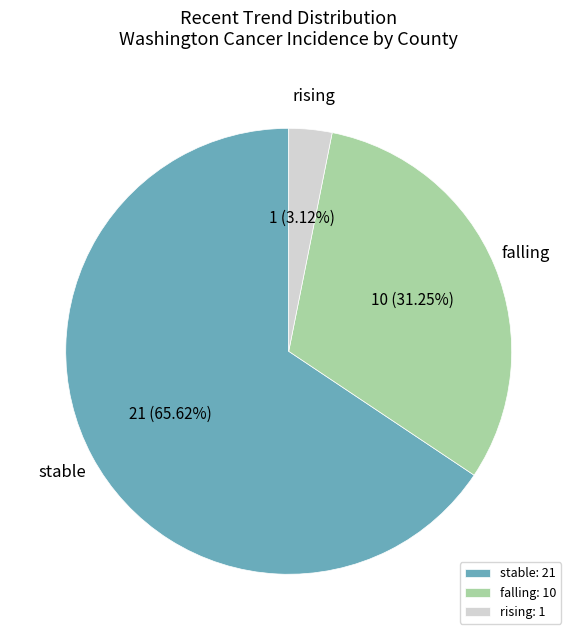

What portion of the pie excludes stable?

34.4%